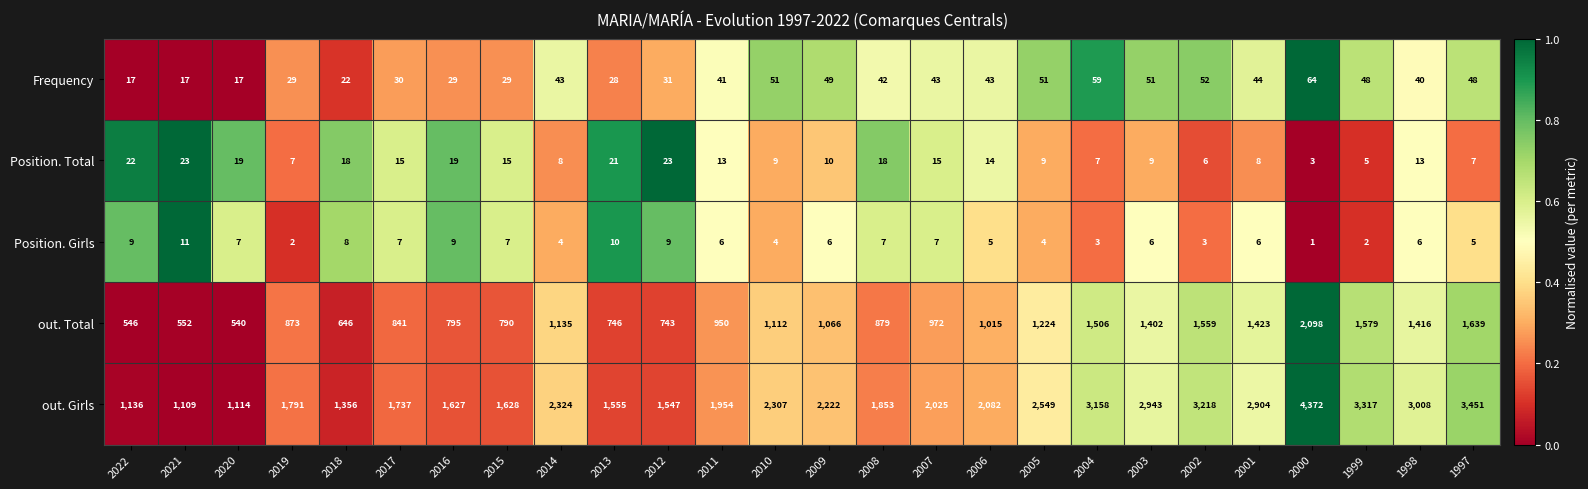

Is the value of Position. Total at 2004 greater than the value of Frequency at 1999?

No